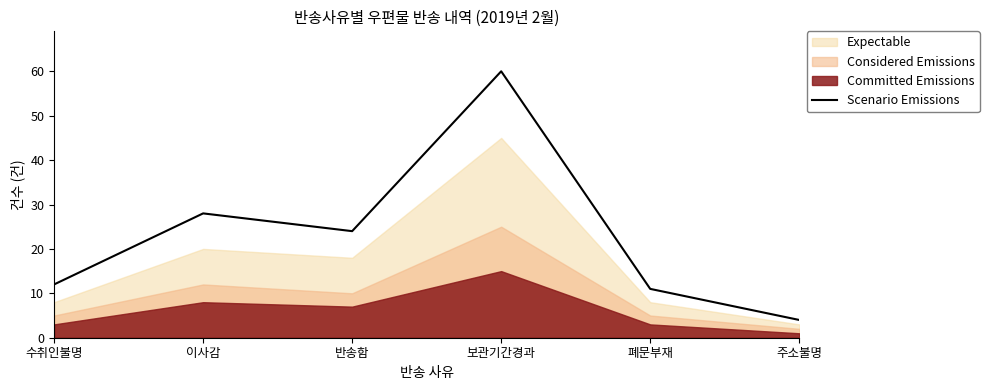

Is it true that the value at 수취인불명 is 18?

False